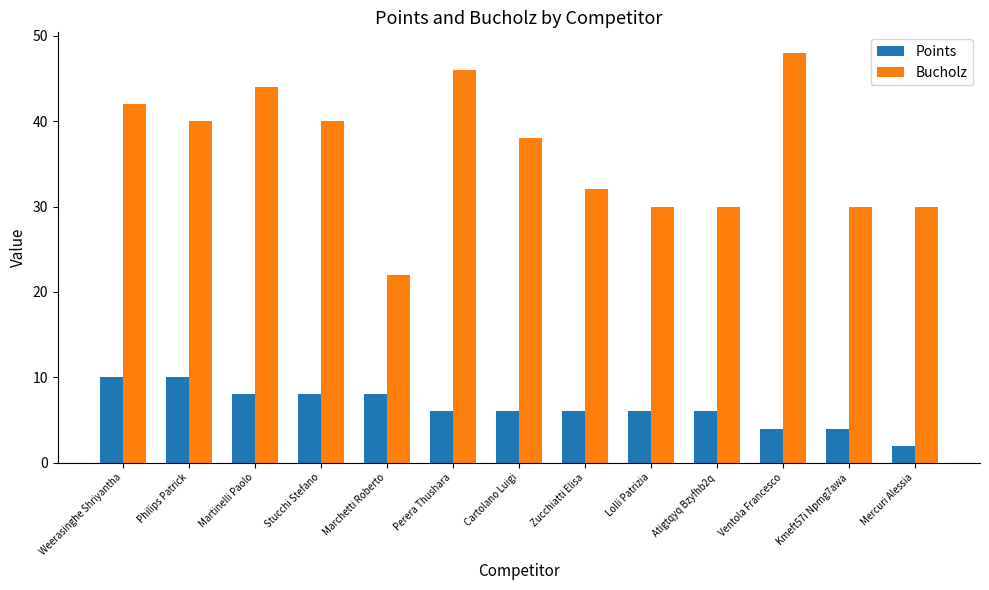

Rank the series by their maximum value, from highest to lowest.

Bucholz, Points